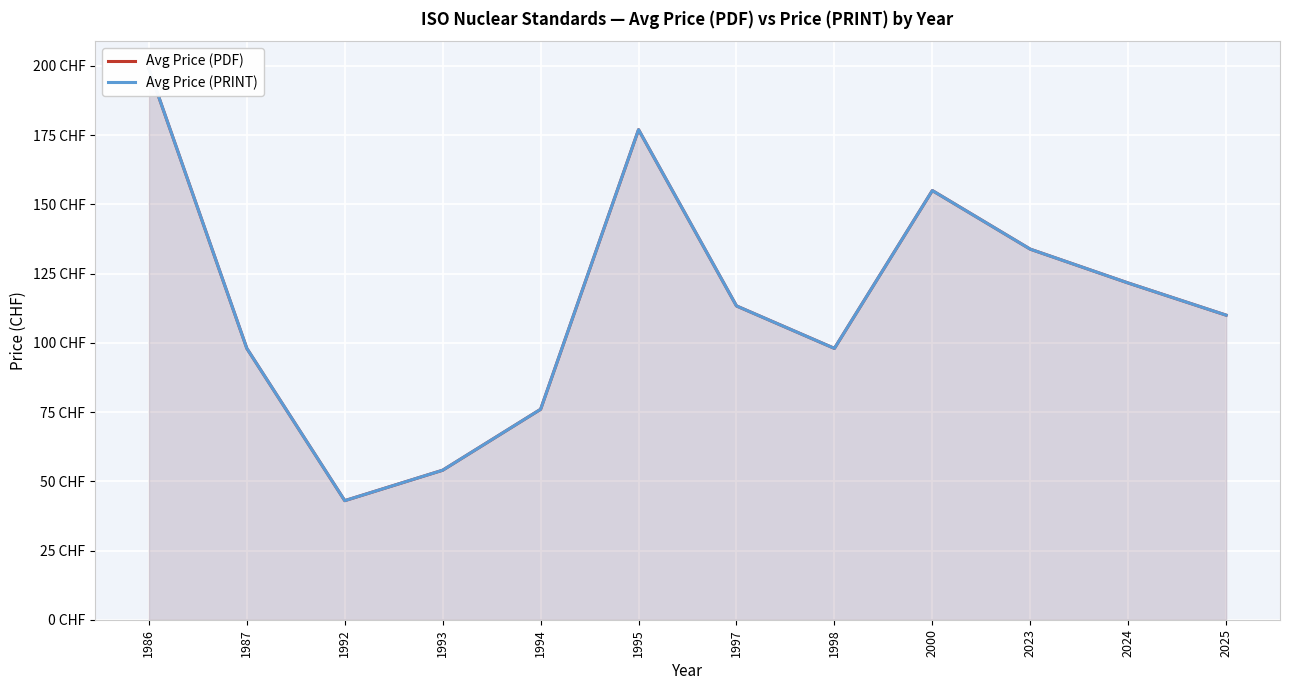

How many lines are shown in the chart?

2